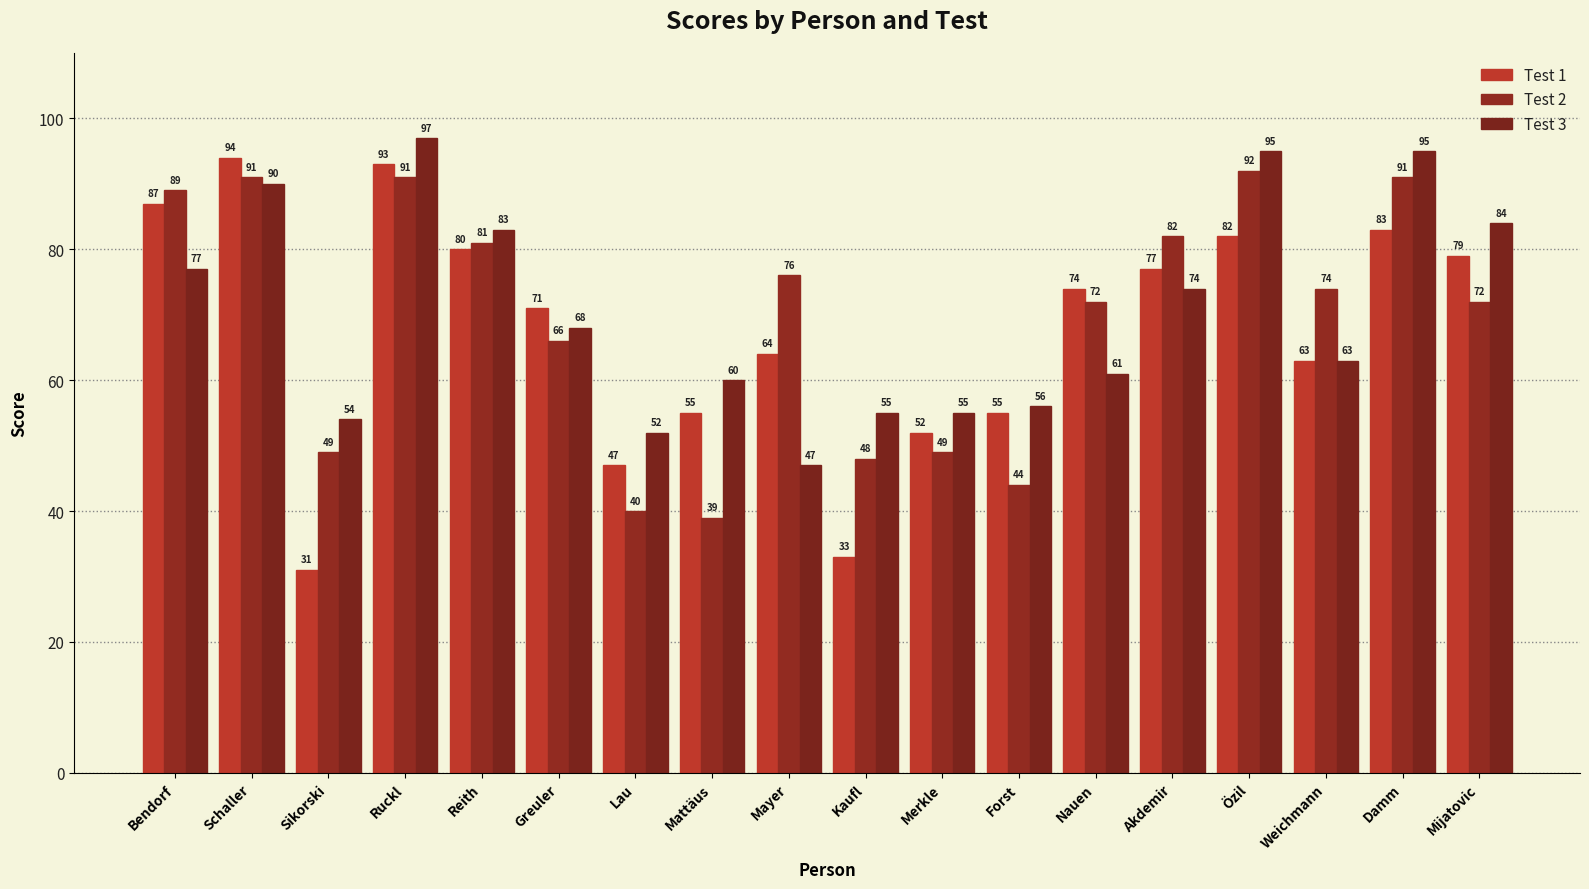

What are all the series names shown in the legend?

Test 1, Test 2, Test 3